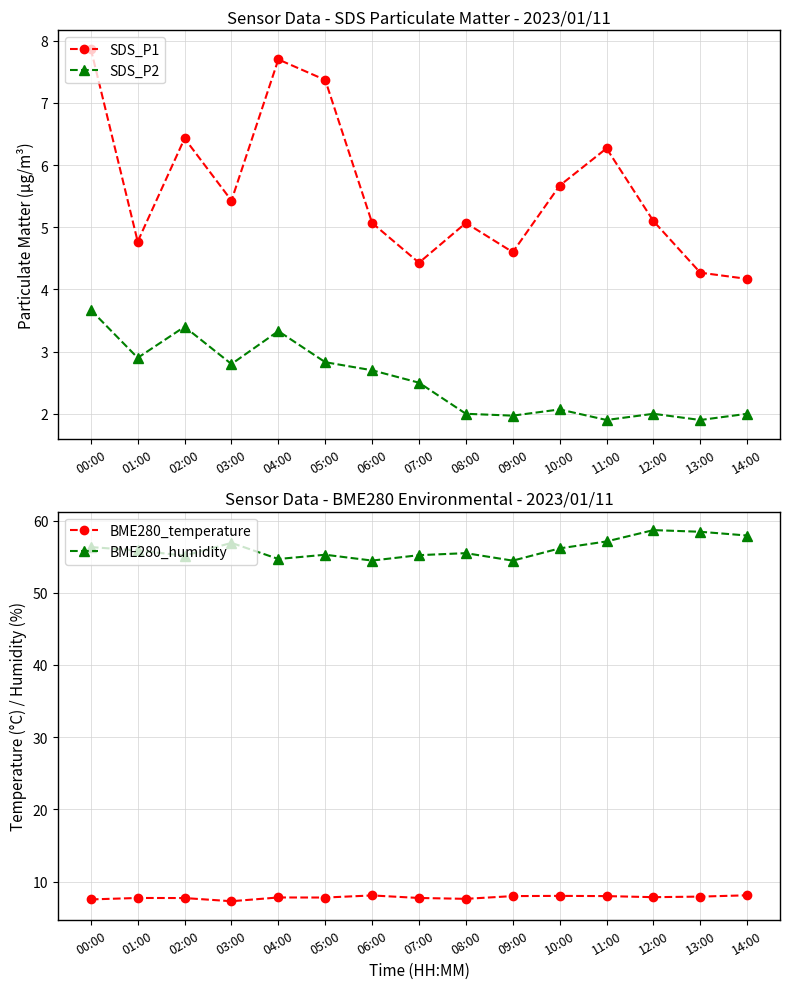

How many series are shown in this chart?

4